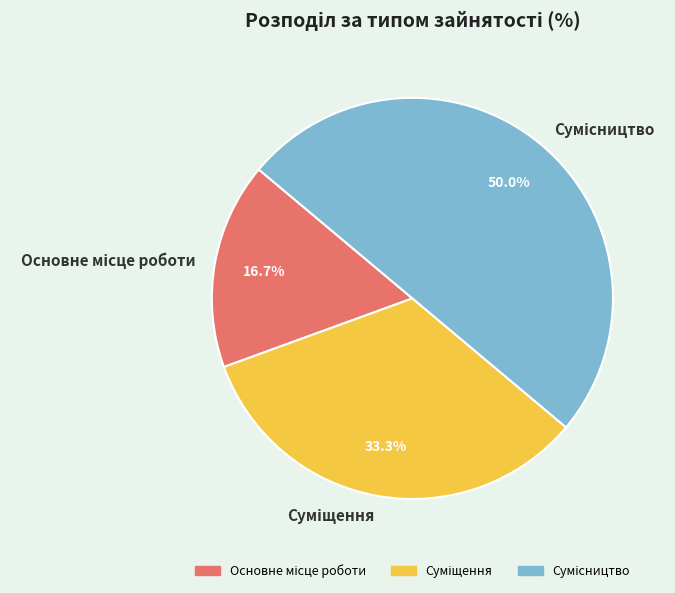

Which slice is the smallest?

Основне місце роботи